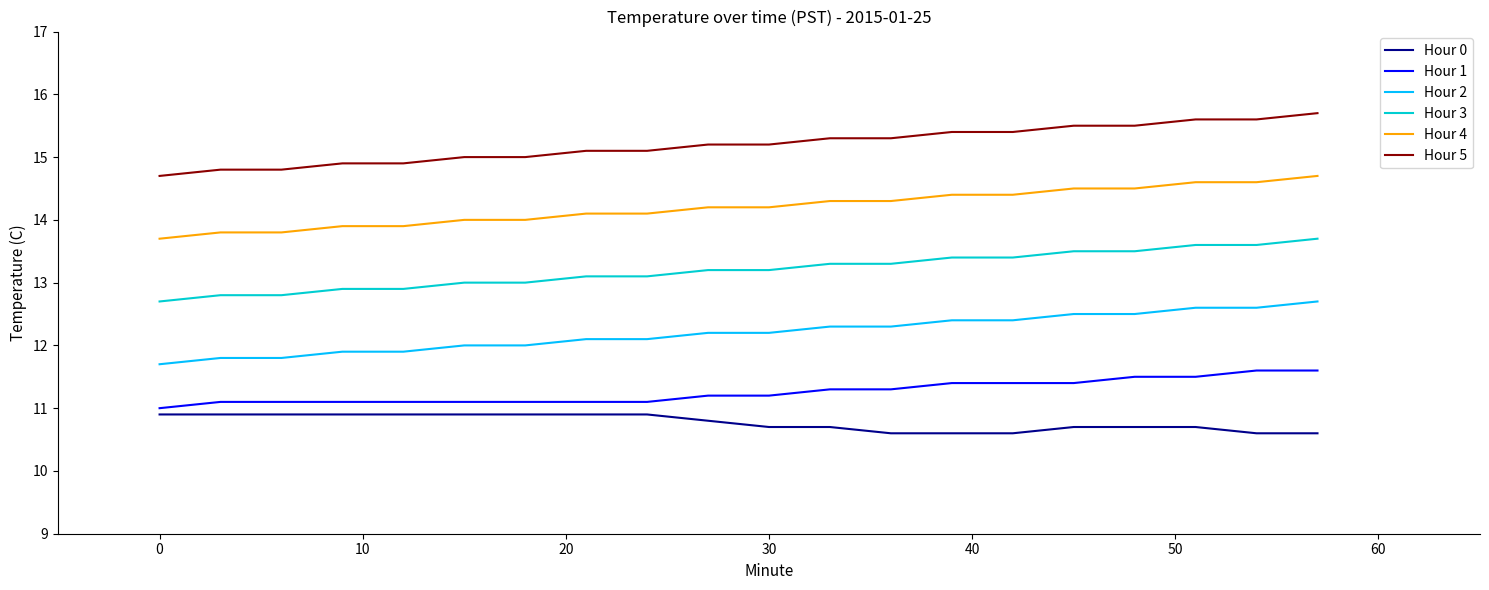

What is the difference between the second highest and second lowest values in the Hour 3 series?

0.8